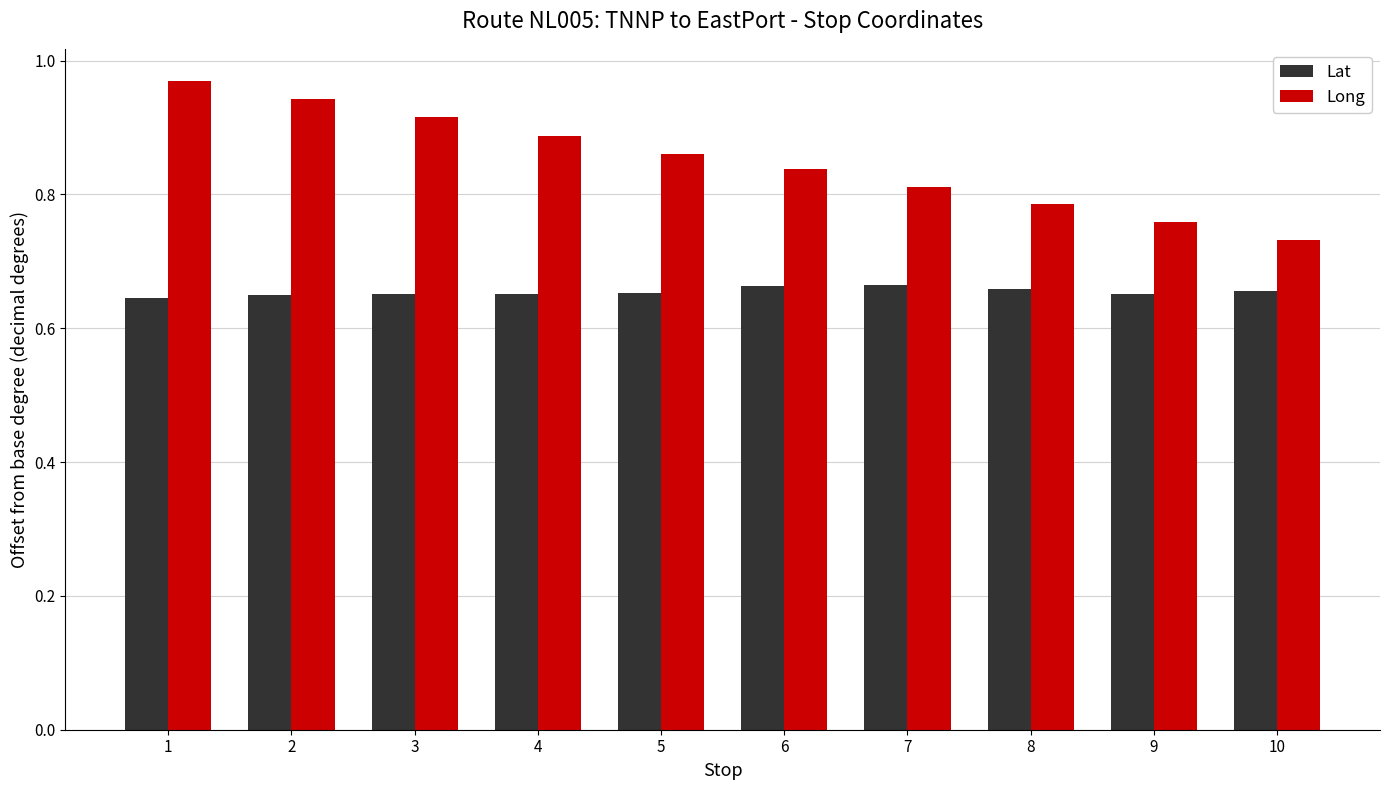

What is the spread (max minus min) of values at 3?

0.3